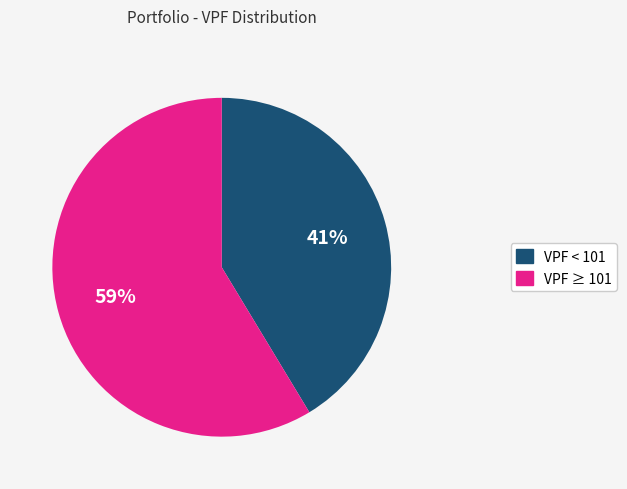

To the nearest percent, what is the combined percentage of VPF < 101 and VPF ≥ 101?

100%